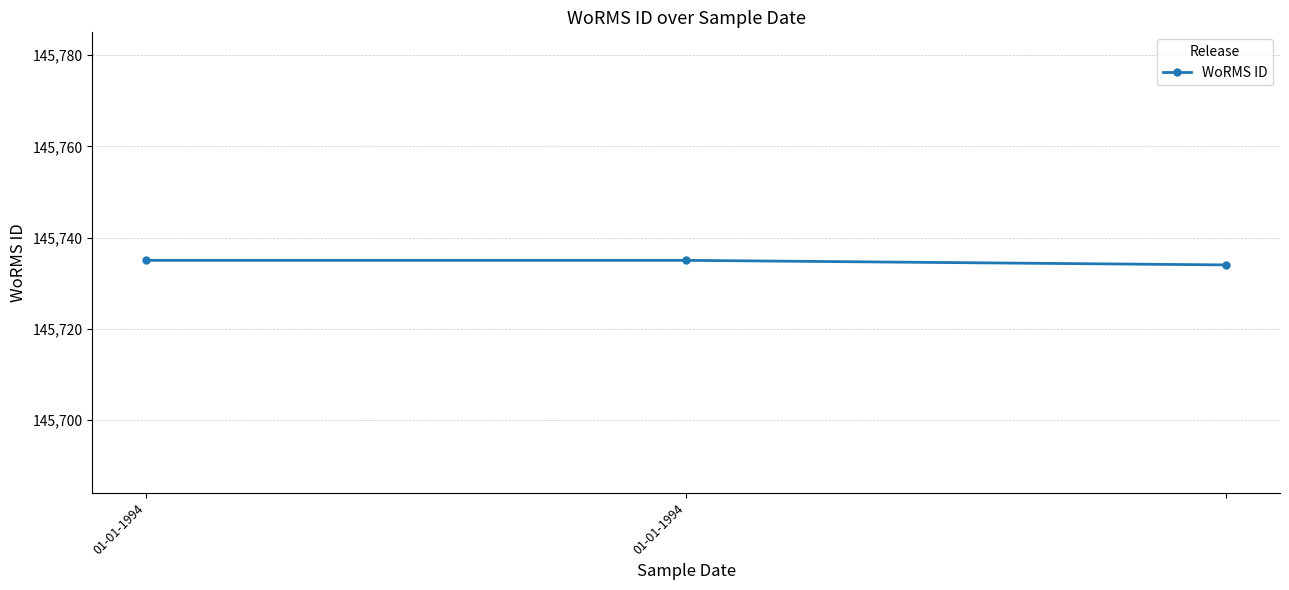

What is the maximum value shown in the chart?

145735